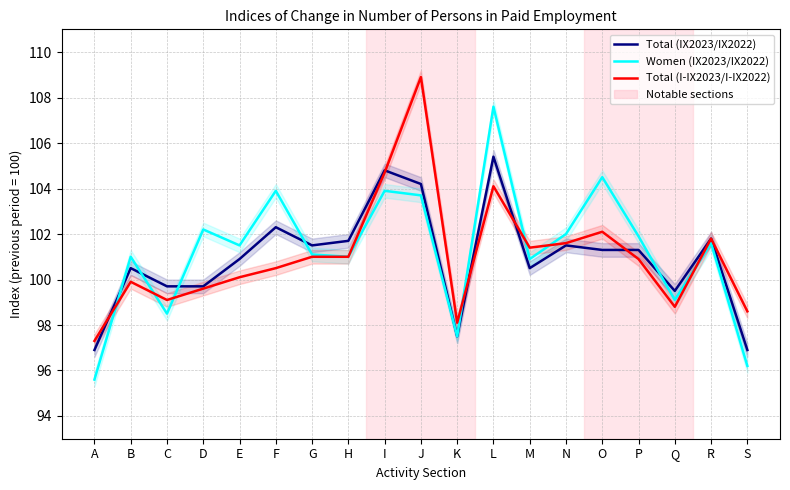

Where is the first local minimum for Total (I-IX2023/I-IX2022)?

C